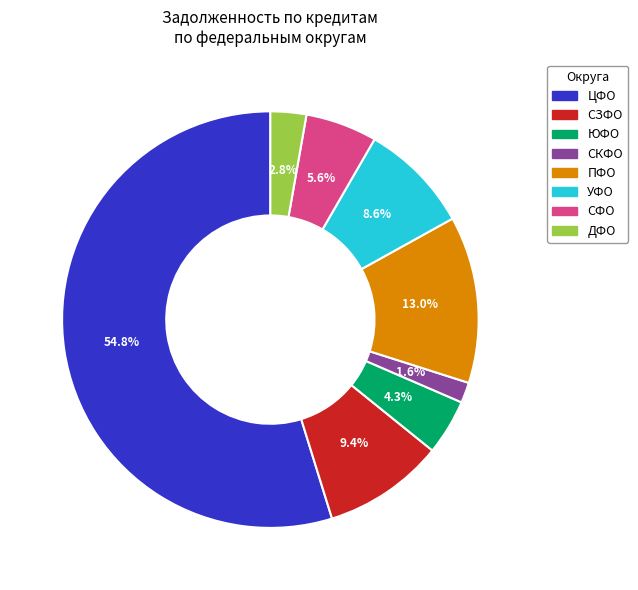

Which category has the smallest portion of the pie?

СКФО